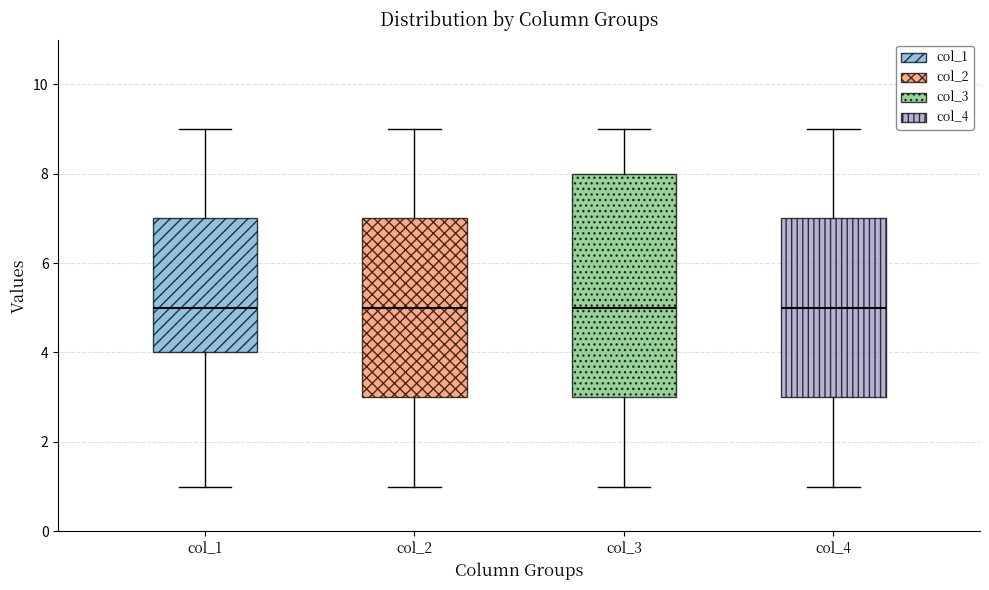

Reading left to right, transcribe this box plot: for each box, give where its median line is, the range the box spans, and where its two whiskers end, as read against the y-axis. The values are not printed on the chart, so give them approximately, as read against the axis.

col_1: median 5, box 4 to 7, whiskers 1 to 9
col_2: median 5, box 3 to 7, whiskers 1 to 9
col_3: median 5, box 3 to 8, whiskers 1 to 9
col_4: median 5, box 3 to 7, whiskers 1 to 9